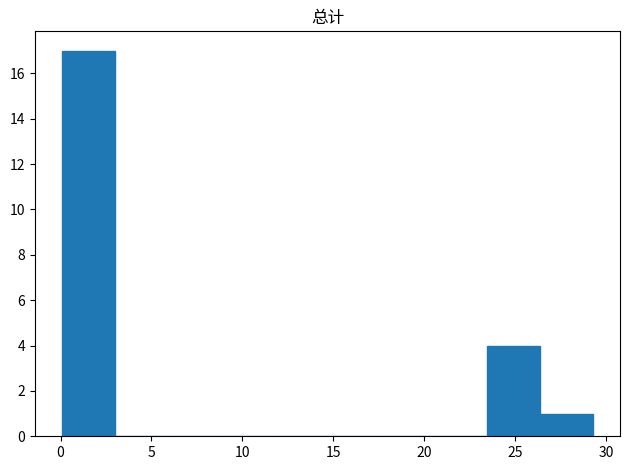

How tall is the bar that spans 0.0 to 3.0 on the x-axis? Neither the bar edges nor the heights are printed on the chart, so give them approximately, as read against the axes.

17